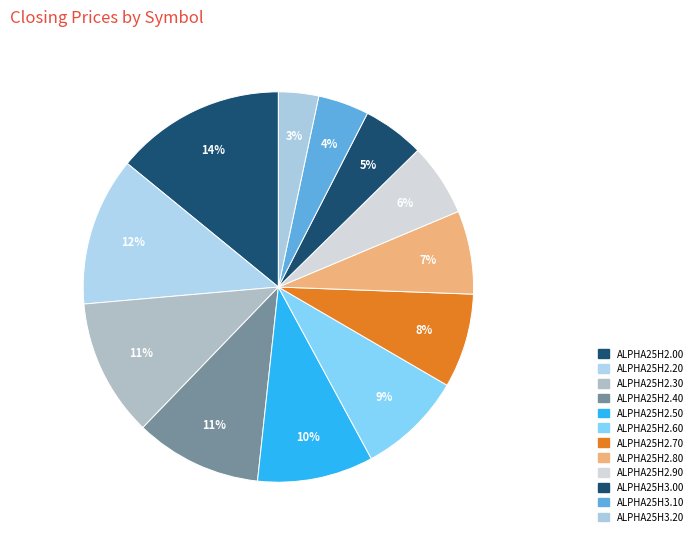

Rank the categories by value from lowest to highest.

ALPHA25H3.20, ALPHA25H3.10, ALPHA25H3.00, ALPHA25H2.90, ALPHA25H2.80, ALPHA25H2.70, ALPHA25H2.60, ALPHA25H2.50, ALPHA25H2.40, ALPHA25H2.30, ALPHA25H2.20, ALPHA25H2.00